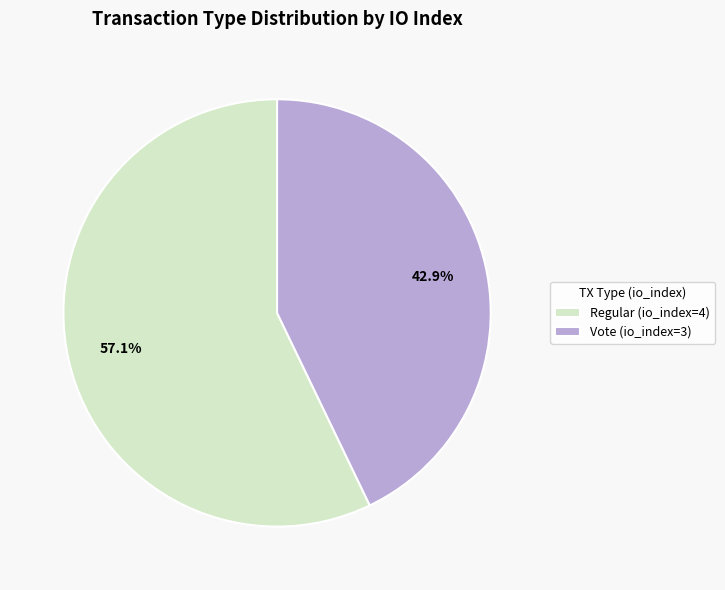

Which category accounts for the majority?

Regular (io_index=4)